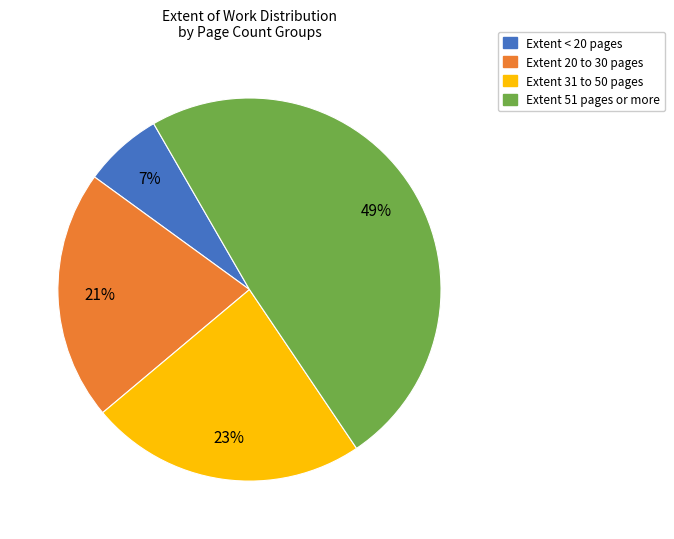

Does any single category account for the majority?

No